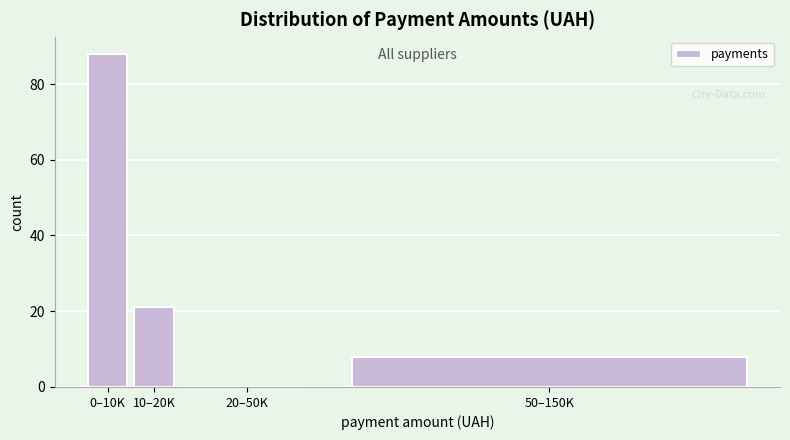

Reading left to right, list all the values displayed in this chart.

0–10K=88	10–20K=21	20–50K=0	50–150K=8